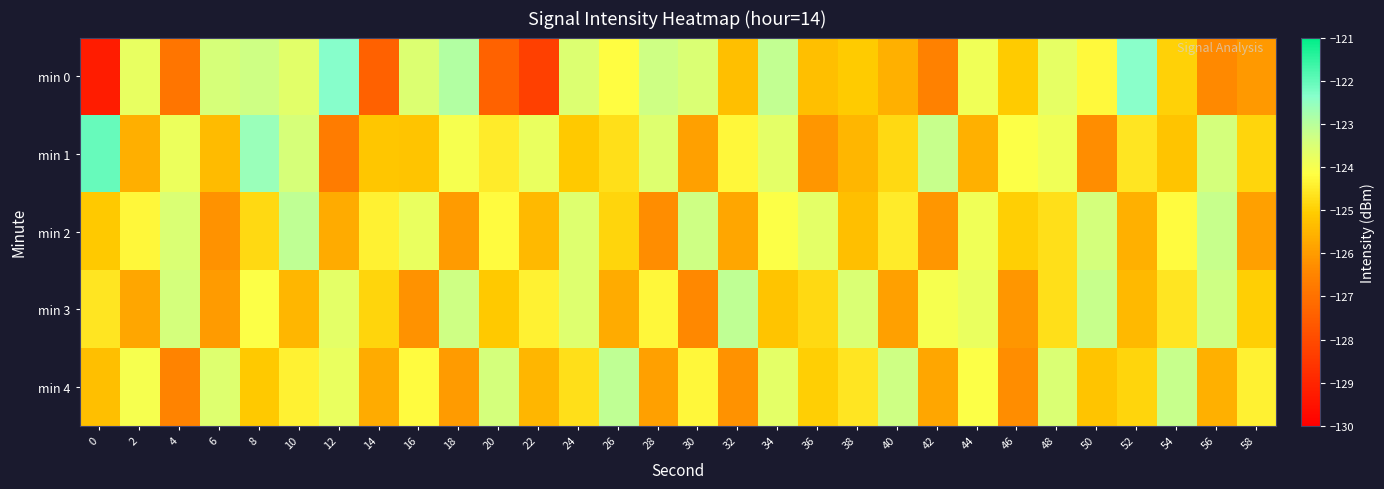

At 46, list the series in order from smallest to largest.

min 4, min 3, min 0, min 2, min 1